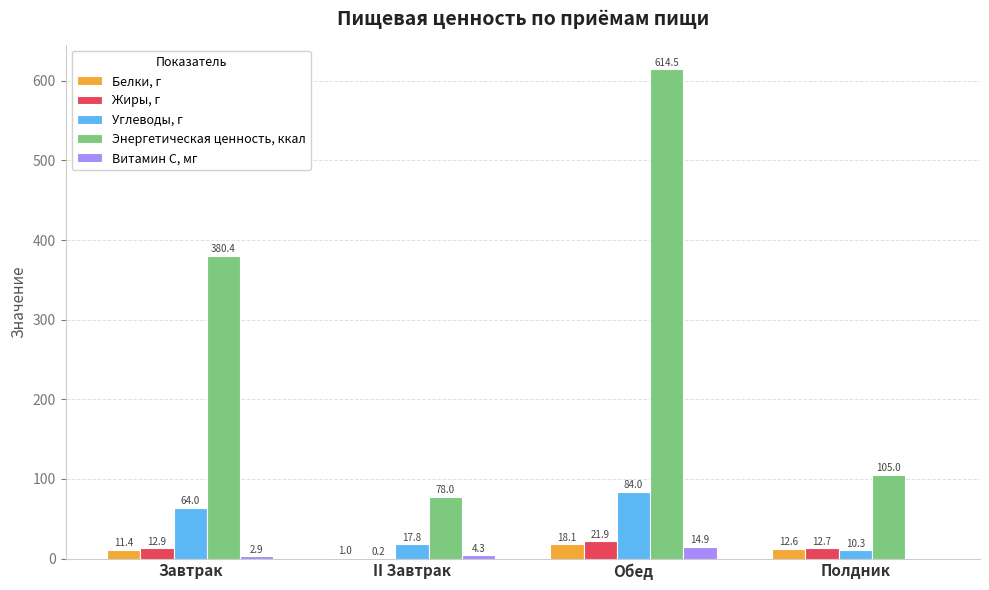

Which series changed the most between Завтрак and Полдник?

Энергетическая ценность, ккал